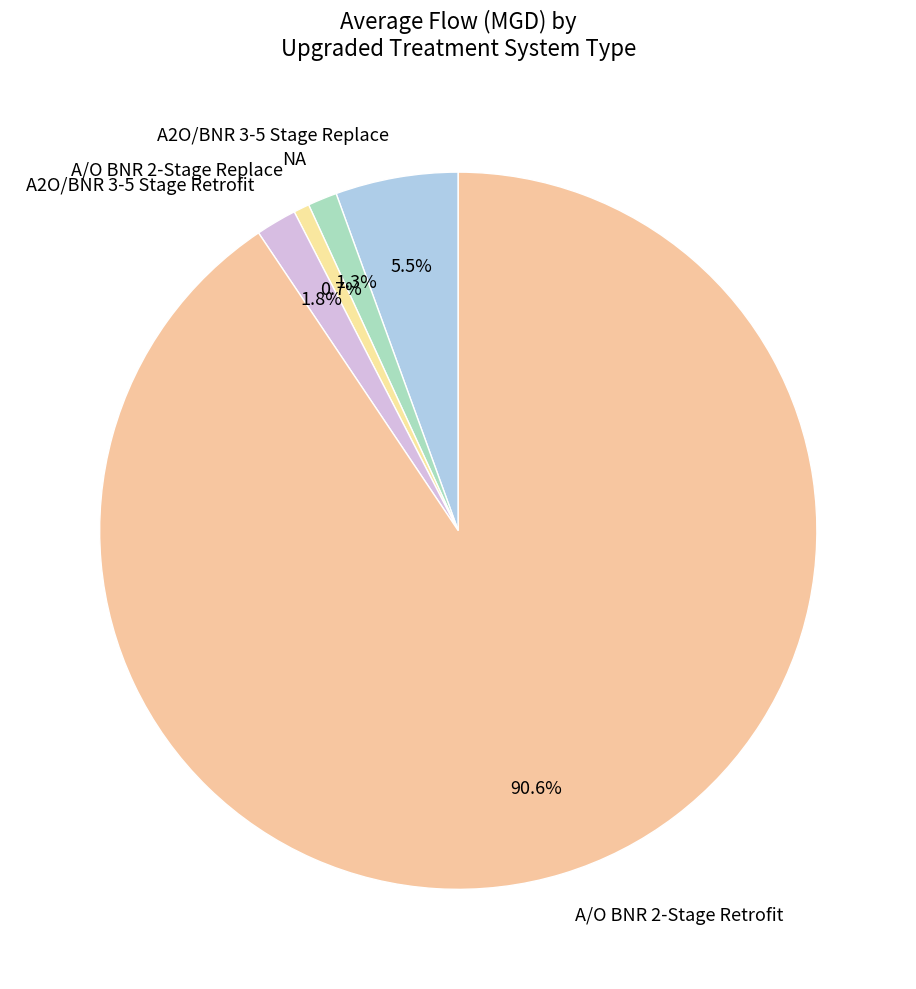

What is the total percentage of A/O BNR 2-Stage Replace and NA?

2.0%